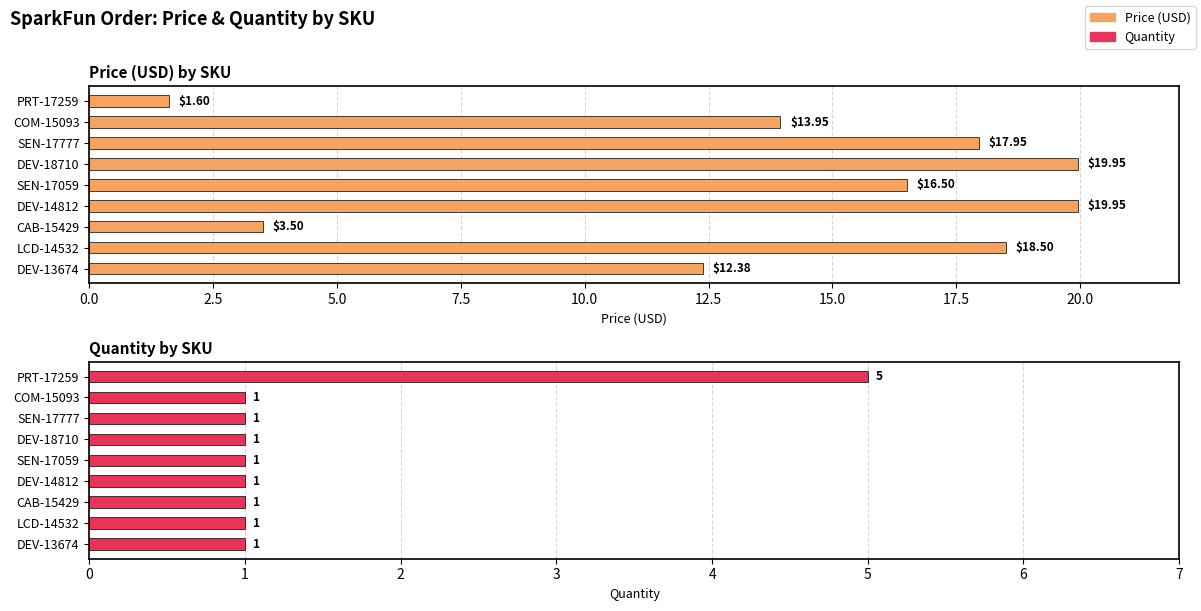

Which series changed the most between SEN-17777 and LCD-14532?

Price (USD)